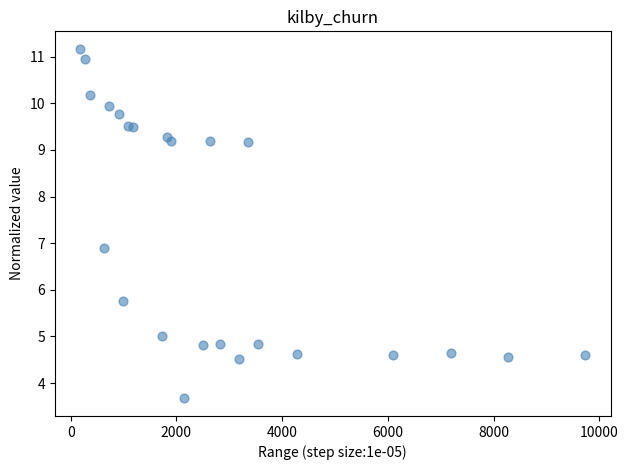

What Y value in the scatter plot is closest to 7?

6.9